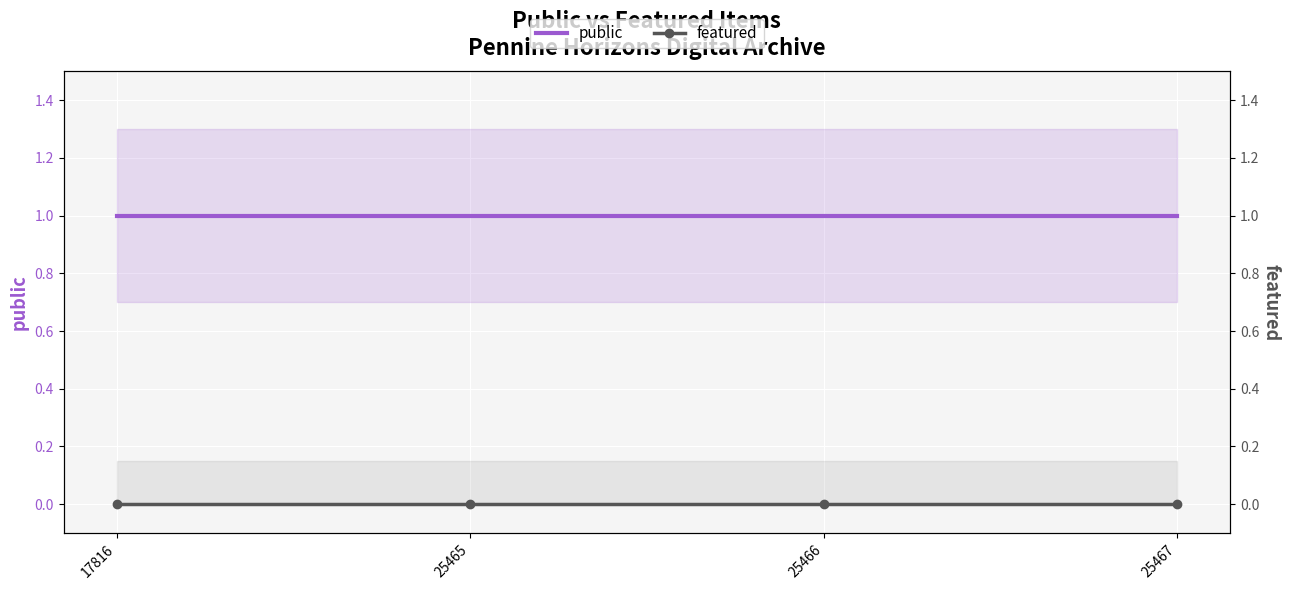

List the series in order of their overall mean, lowest first.

featured, public